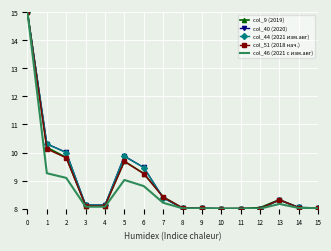

What is the sum of the col_9 (2019) values at 5 and 12?

17.7